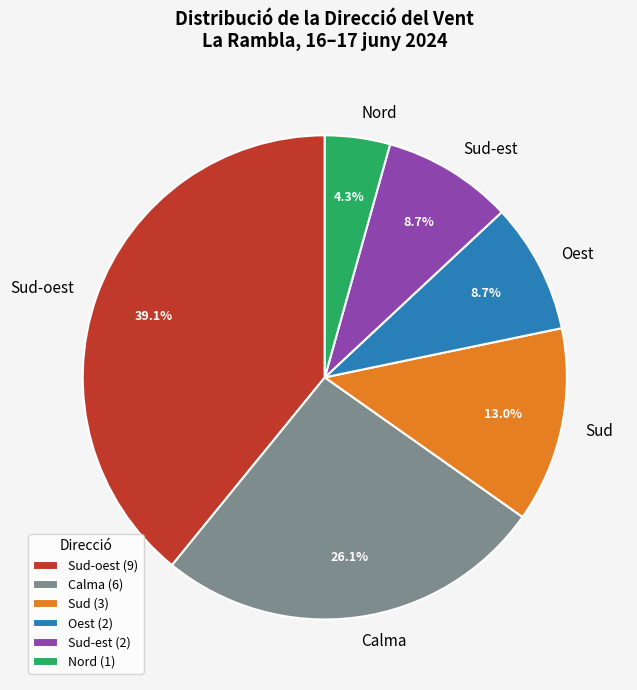

Is there any slice that represents more than half of the pie?

No